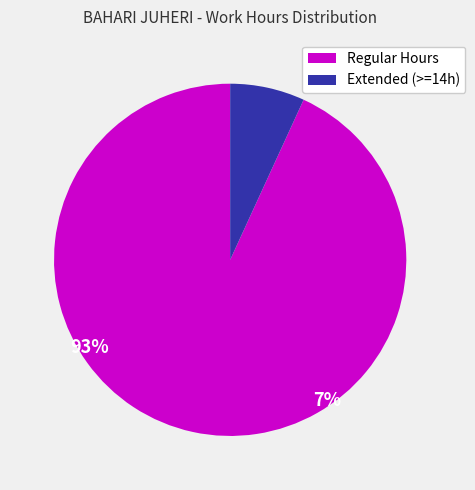

Is there a majority slice in this chart?

Yes